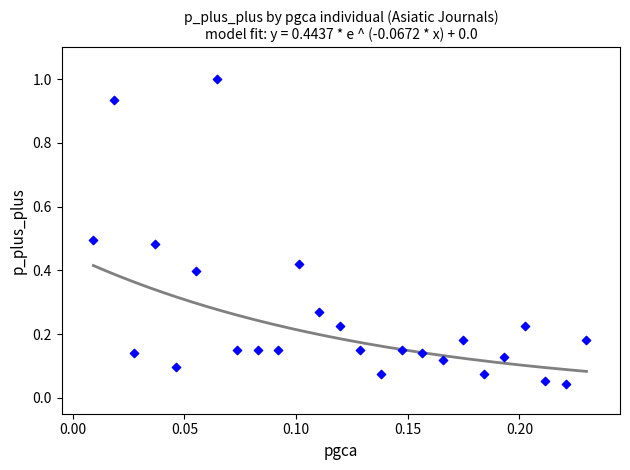

What is the range of Y values (max minus min)?

1.0